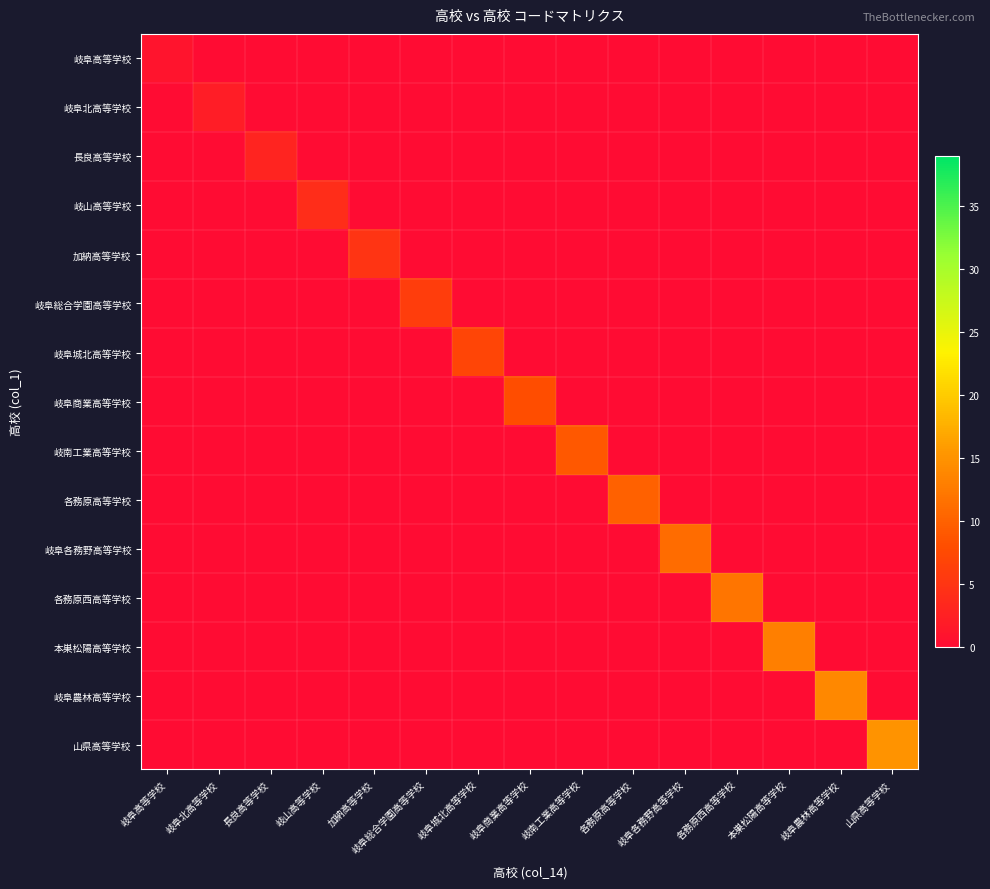

Which series changed the most between 本巣松陽高等学校 and 山県高等学校?

山県高等学校